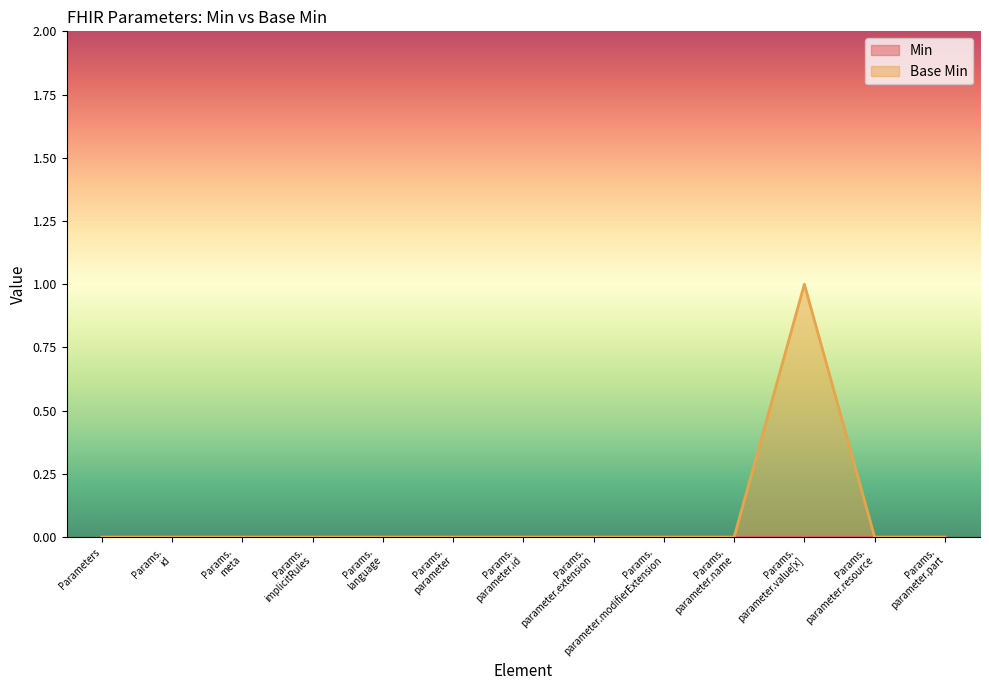

Which label corresponds to the smallest value in the chart?

Parameters